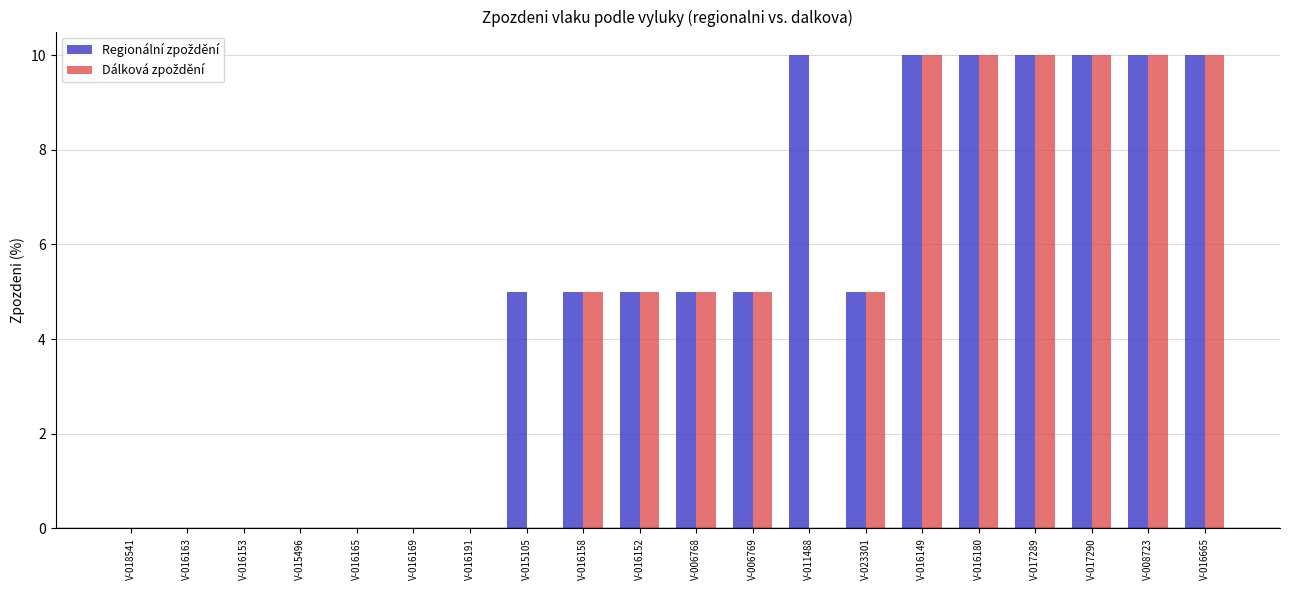

What is the maximum value shown in the chart?

10